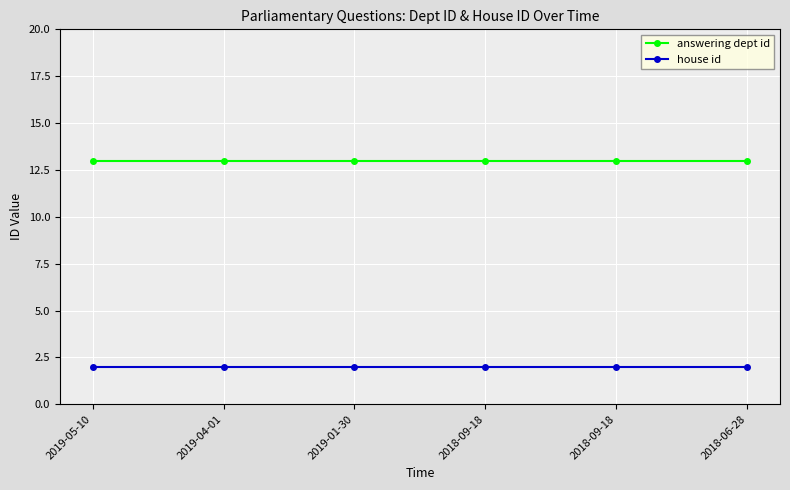

What is the label of the 6th point from the left?

2018-06-28